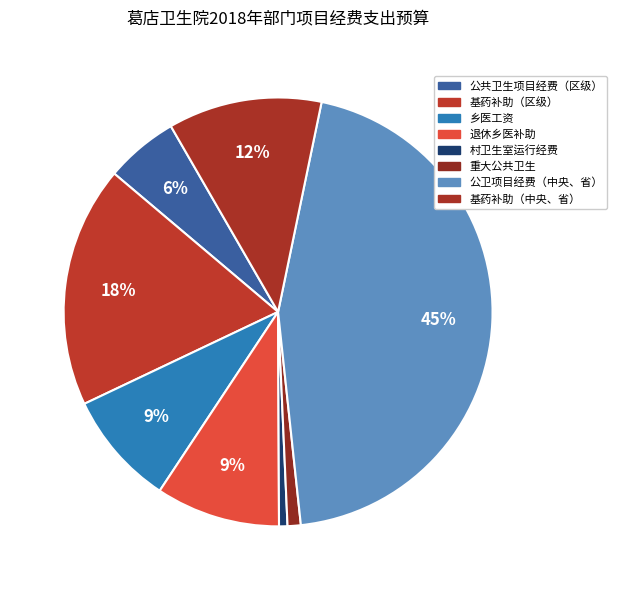

What is the largest slice in the pie chart?

公卫项目经费（中央、省）